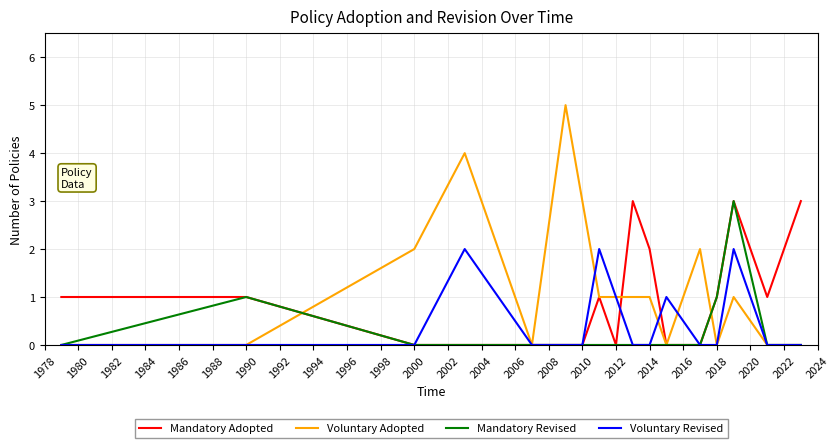

Which series has the largest range (max minus min)?

Voluntary Adopted